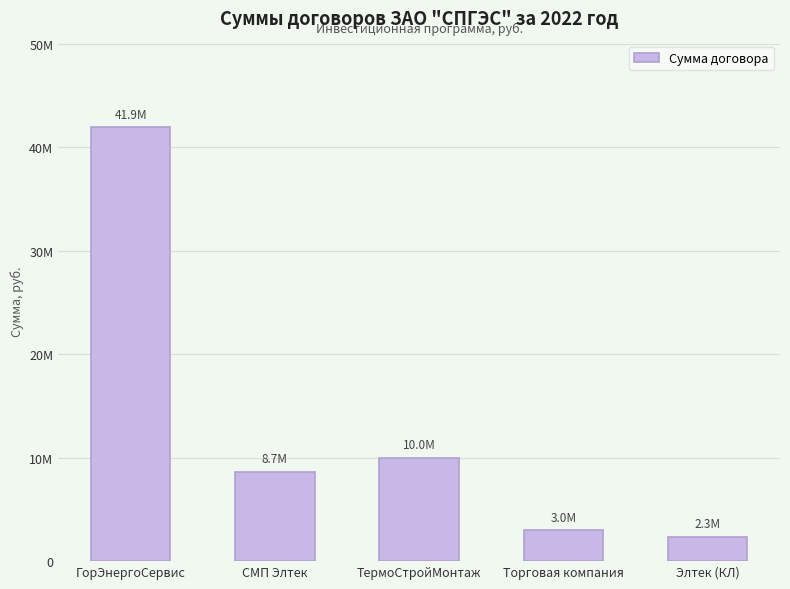

Does the chart contain any negative values?

No